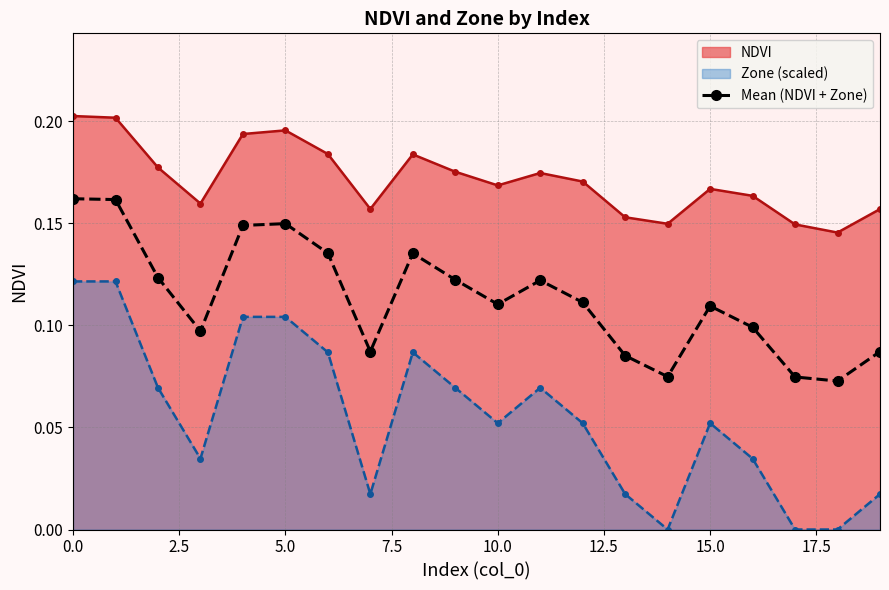

Is it true that Mean (NDVI + Zone) equals 0.1 at 0.0?

False